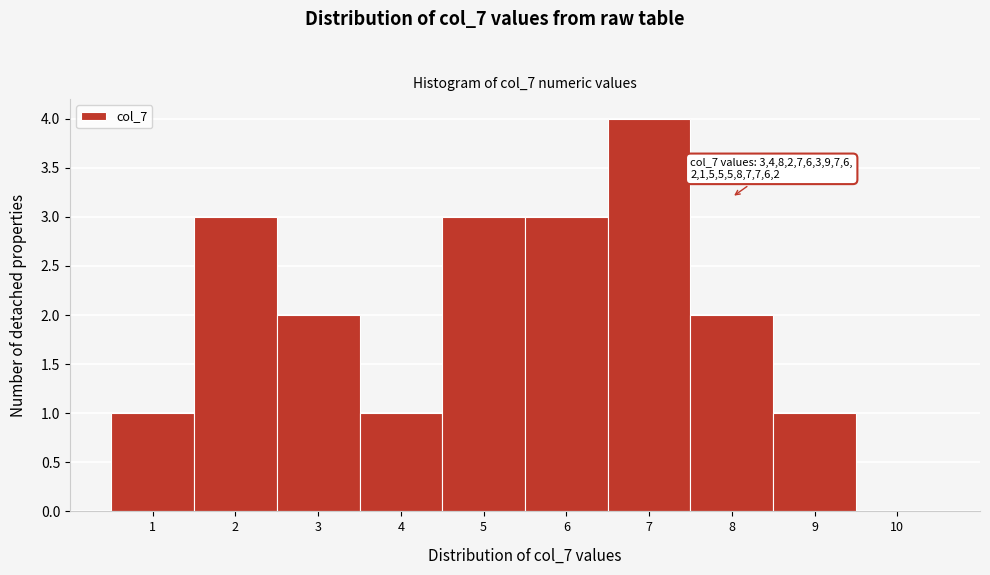

Which range on the x-axis has the tallest bar?

6.5 to 7.5